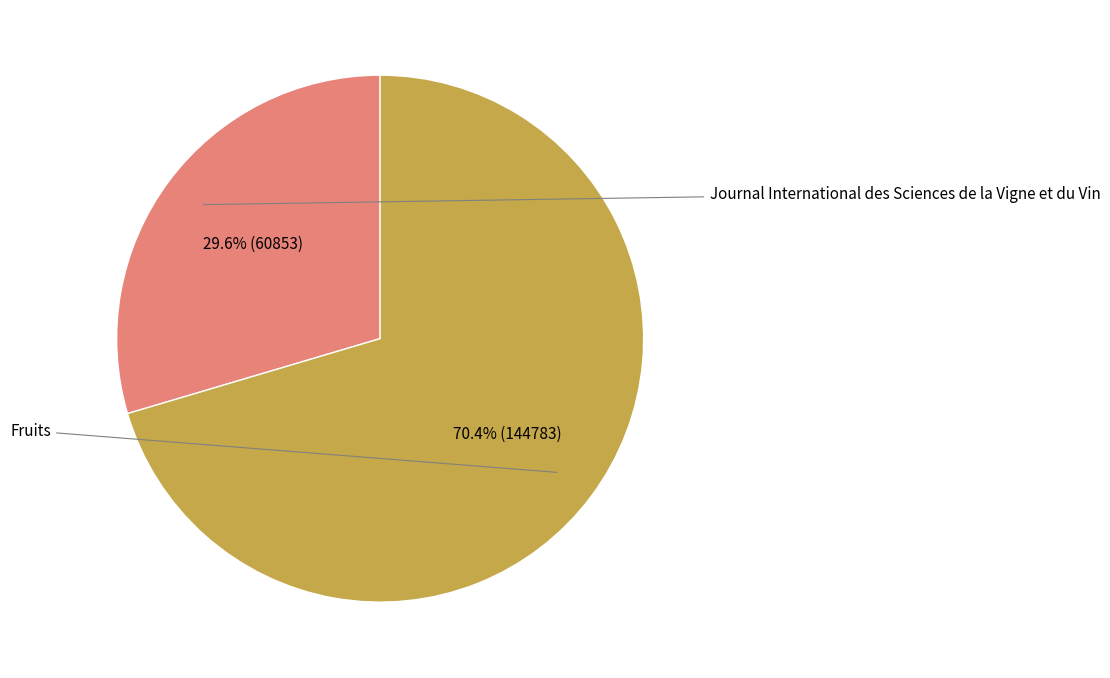

Does any single category account for the majority?

Yes